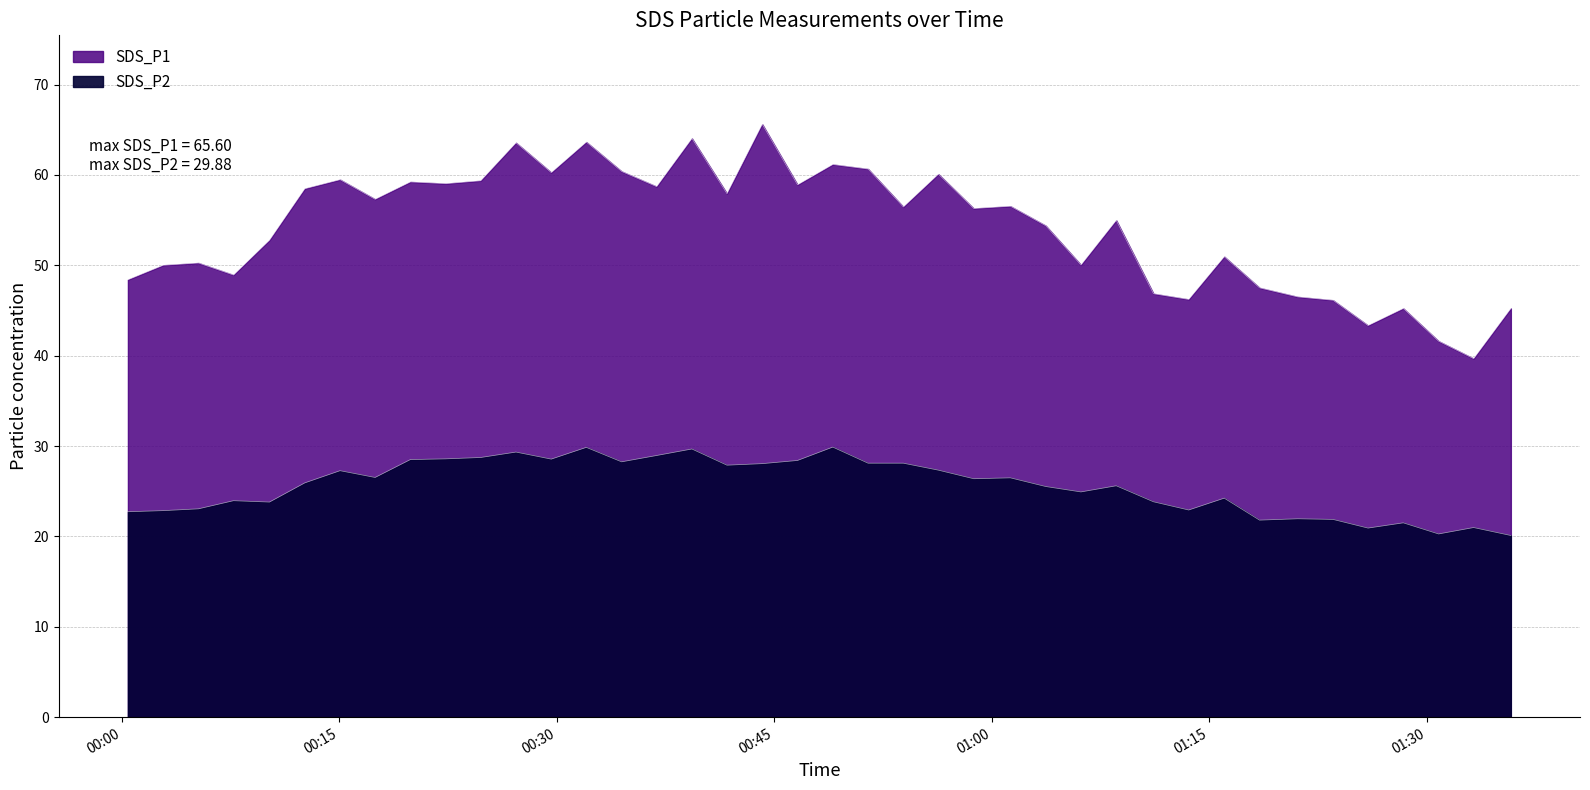

How many lines are shown in the chart?

2